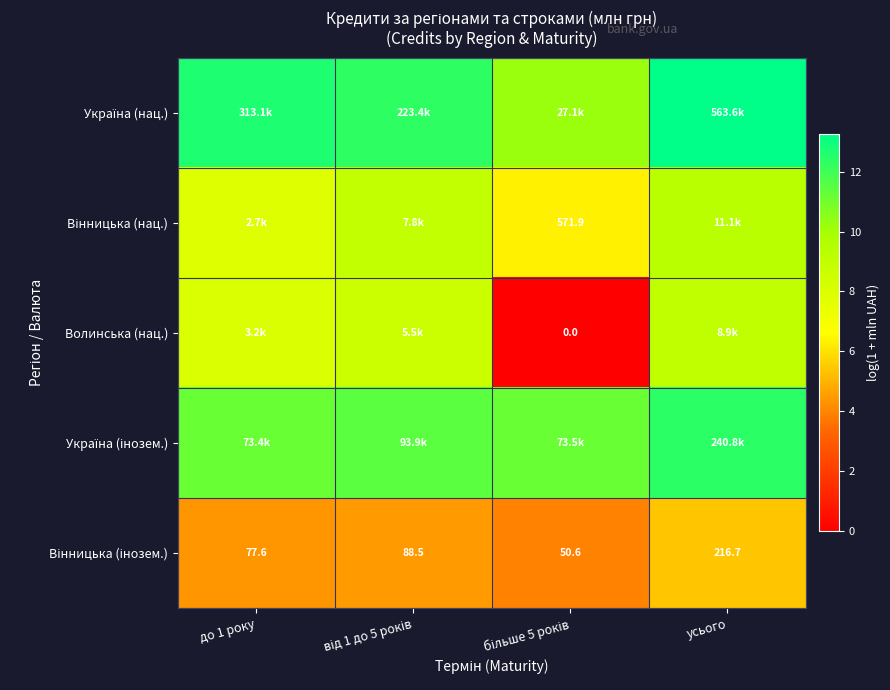

Count the number of data series in this chart.

5